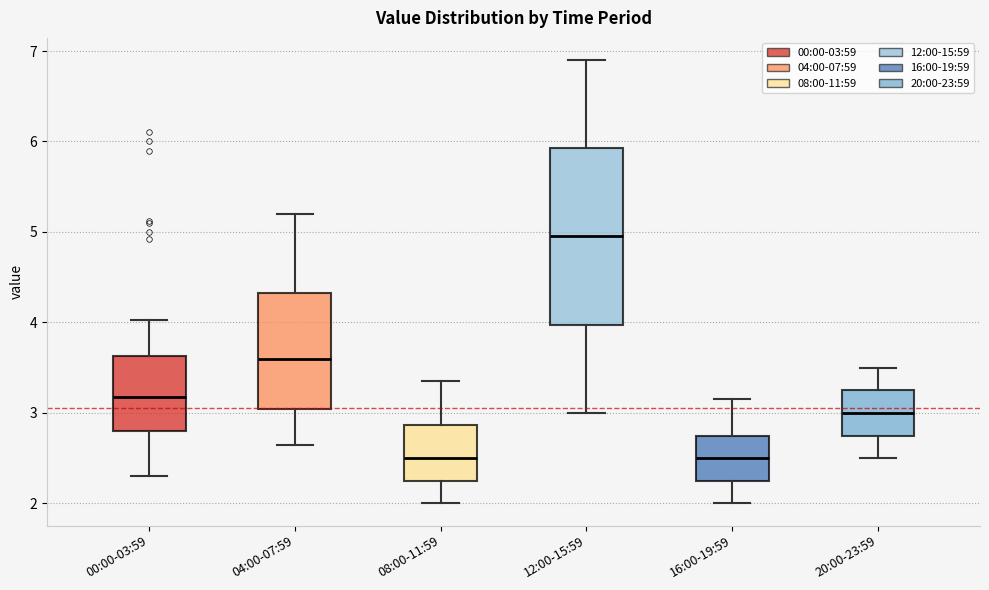

Reading left to right, read every box against the y-axis: the position of its median line, the range the box covers, and the ends of its whiskers. The values are not printed on the chart, so give them approximately, as read against the axis.

00:00-03:59: median 3.2, box 2.8 to 3.6, whiskers 2.3 to 4.0
04:00-07:59: median 3.6, box 3.0 to 4.3, whiskers 2.7 to 5.2
08:00-11:59: median 2.5, box 2.3 to 2.9, whiskers 2.0 to 3.4
12:00-15:59: median 5.0, box 4.0 to 5.9, whiskers 3.0 to 6.9
16:00-19:59: median 2.5, box 2.3 to 2.8, whiskers 2.0 to 3.2
20:00-23:59: median 3.0, box 2.8 to 3.3, whiskers 2.5 to 3.5